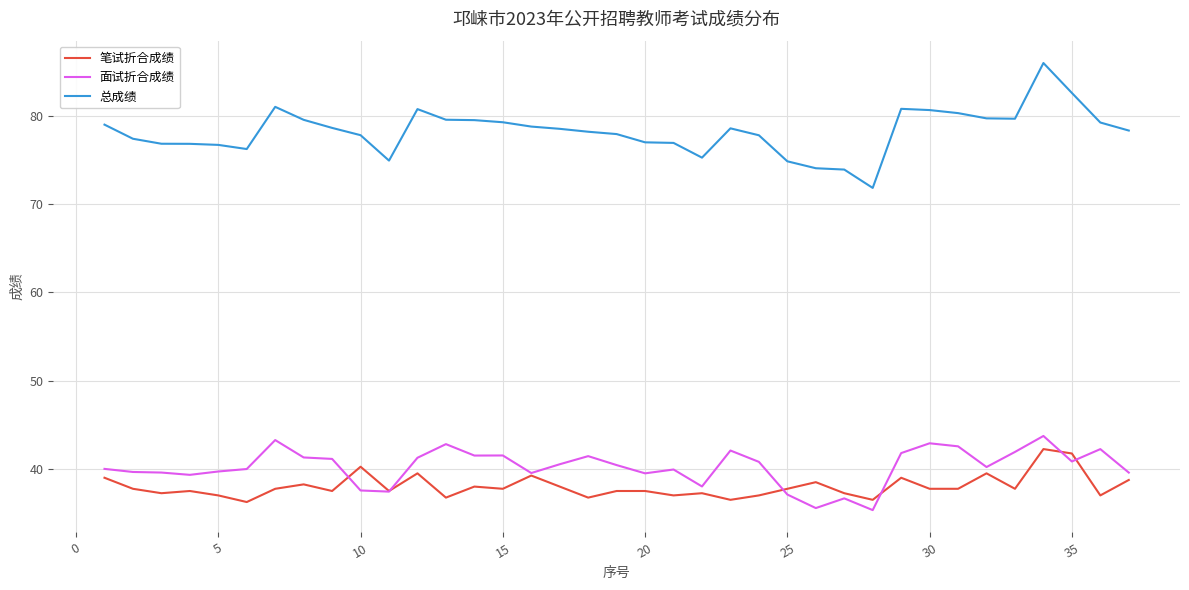

At how many categories does at least one series exceed 62?

37